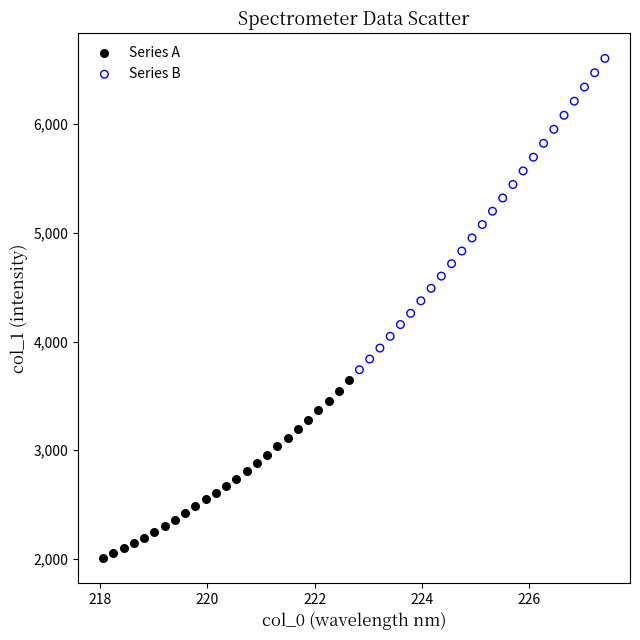

Which series has the largest Y range (max minus min)?

Series B